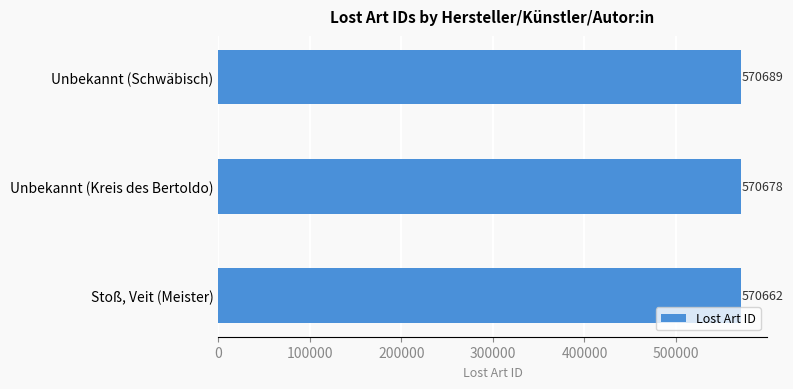

What is the maximum value shown in the chart?

570689